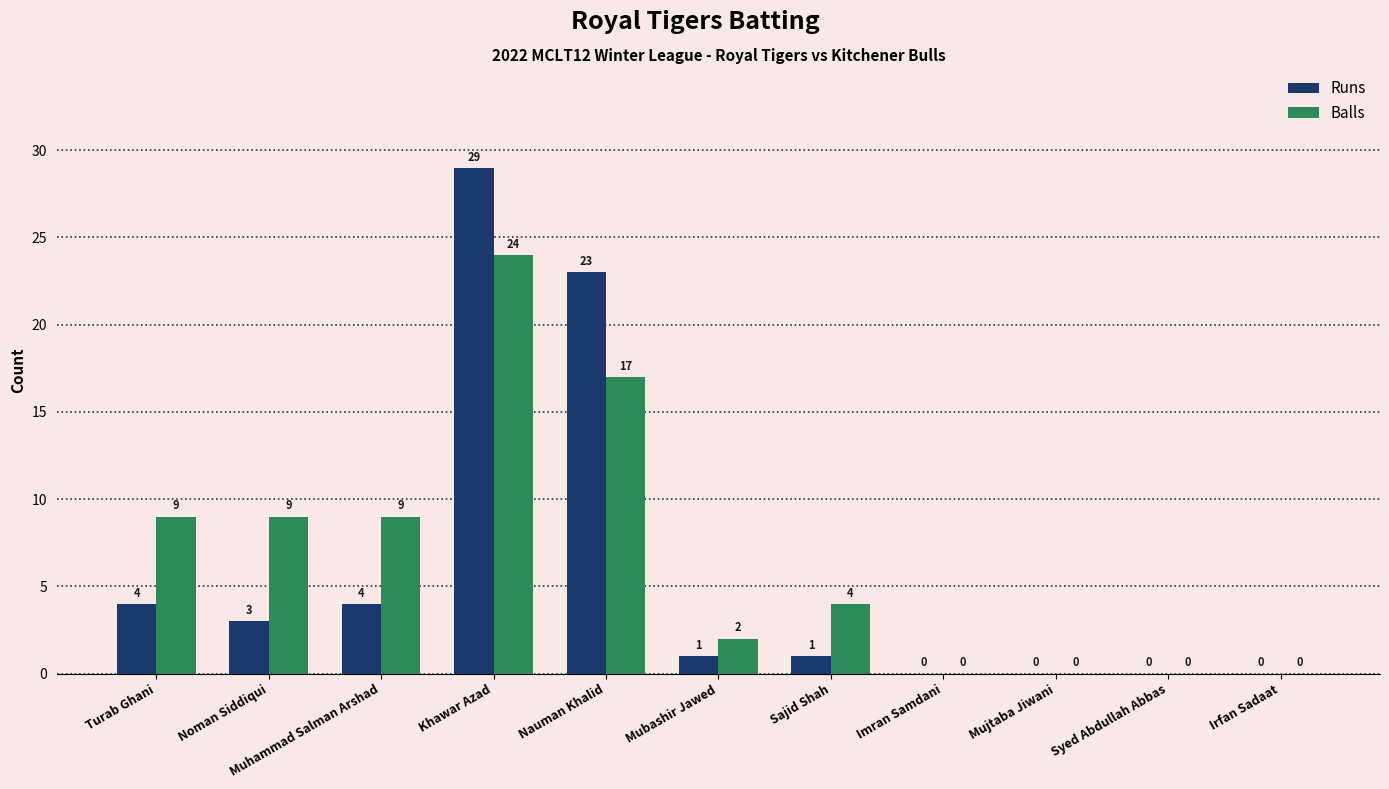

Which category has the highest value in the Runs series?

Khawar Azad